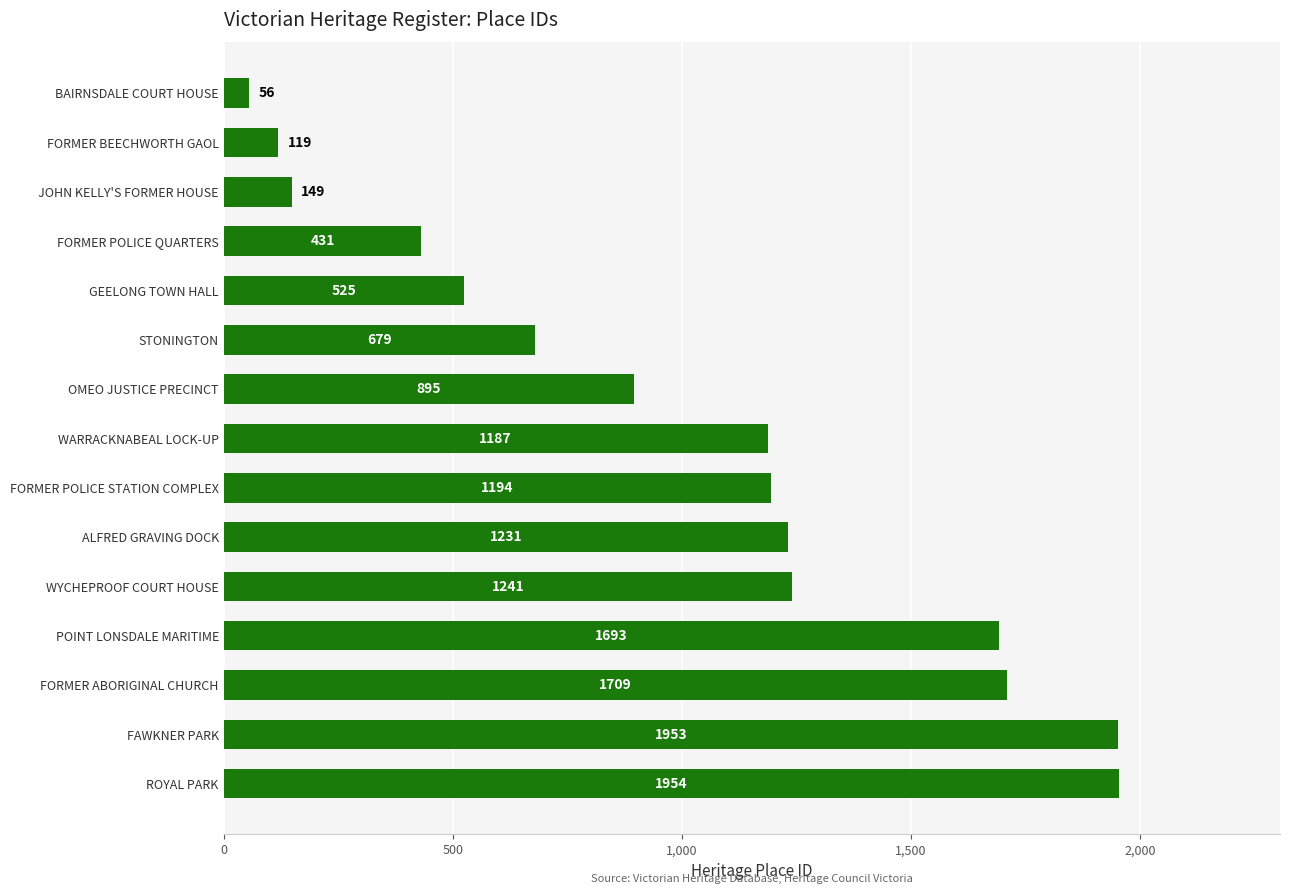

What is the change in value from WYCHEPROOF COURT HOUSE to FORMER BEECHWORTH GAOL?

-1122